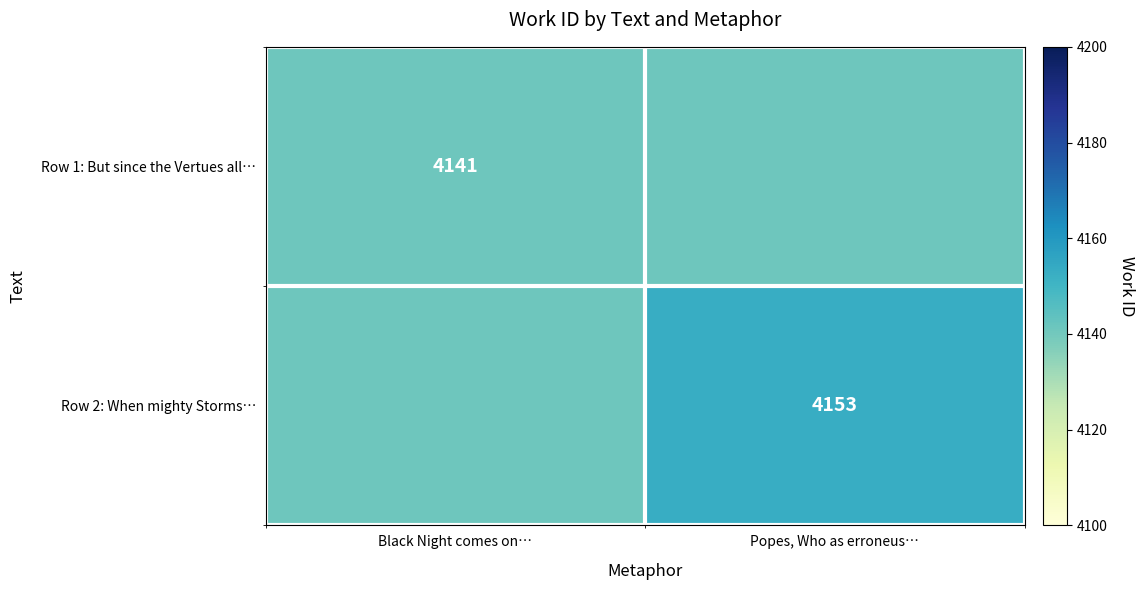

Is it true that Row 1: But since the Vertues all… equals 4141 at Black Night comes on…?

True